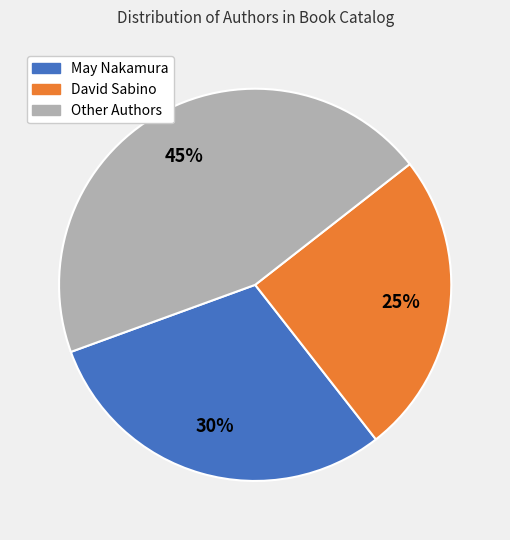

Is there any slice that represents more than half of the pie?

No